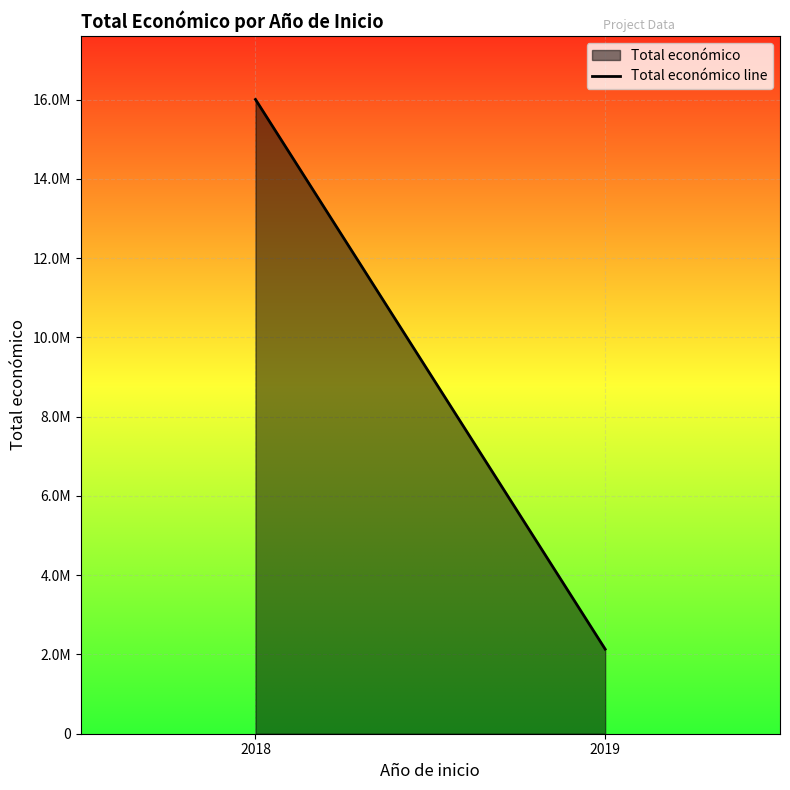

How many lines are shown in the chart?

1